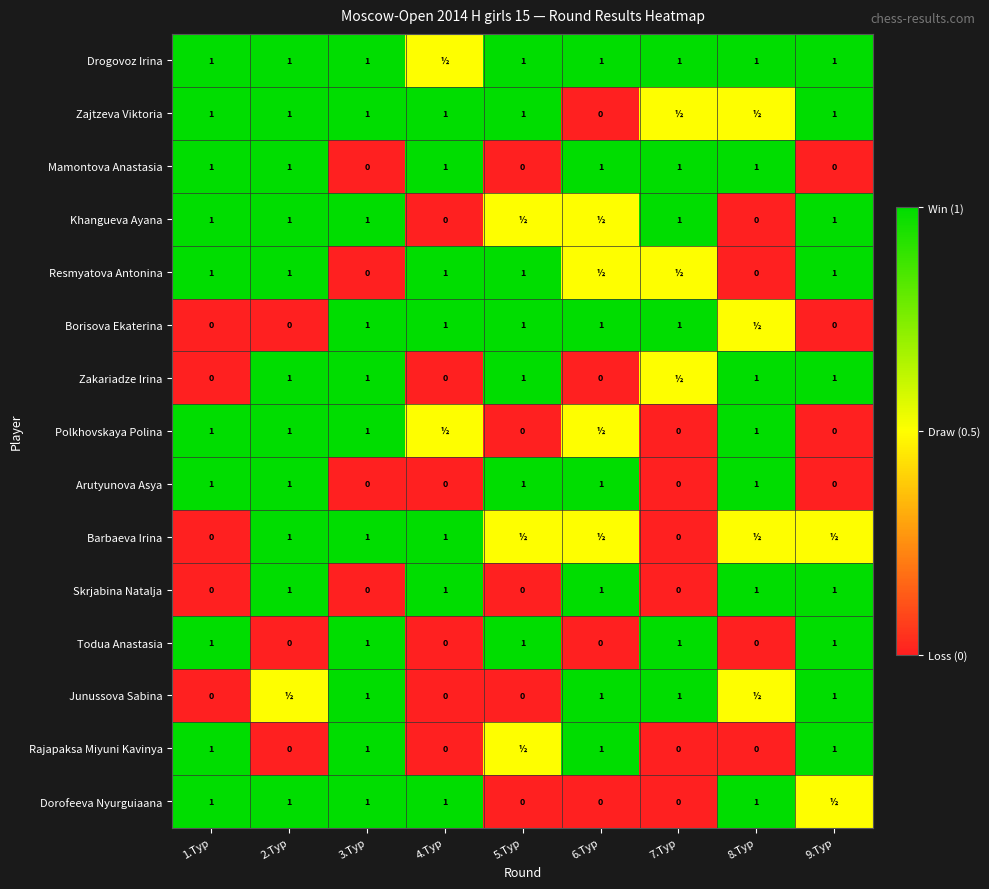

What is the highest value of the Todua Anastasia series?

1.0